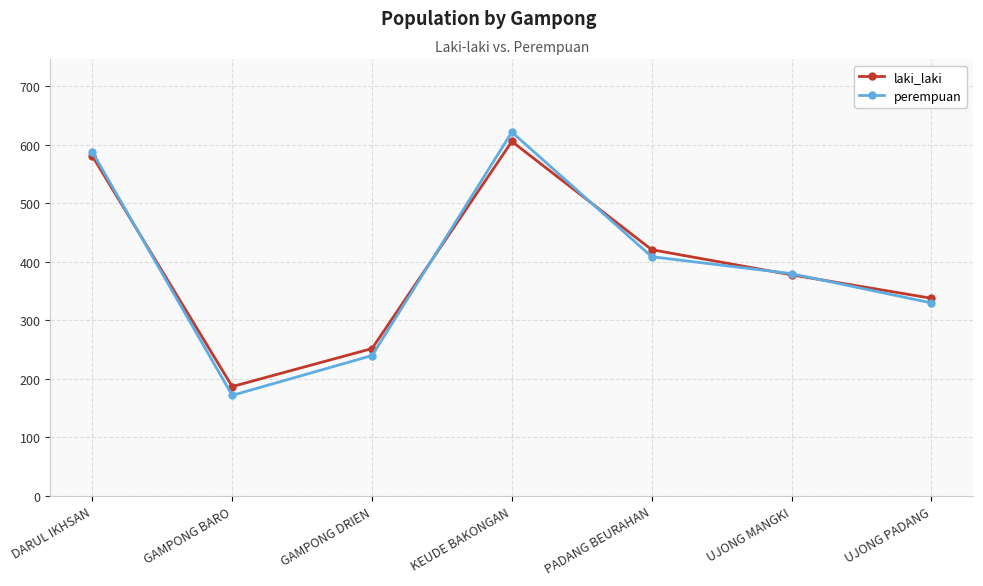

What is the total value across all series at DARUL IKHSAN?

1169